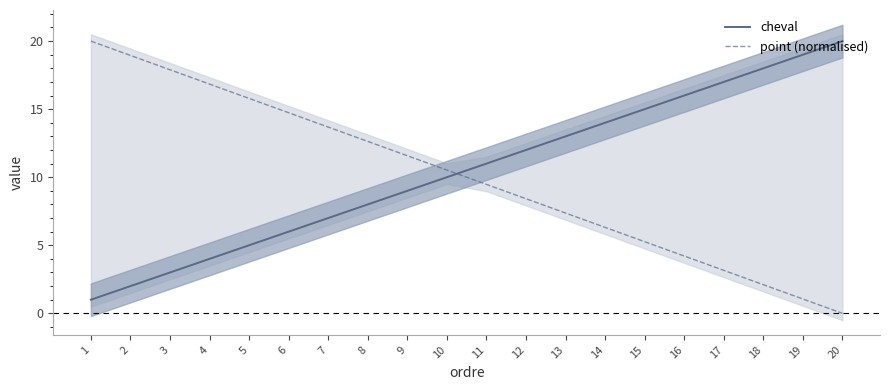

Where is cheval nearest to the value 10?

10